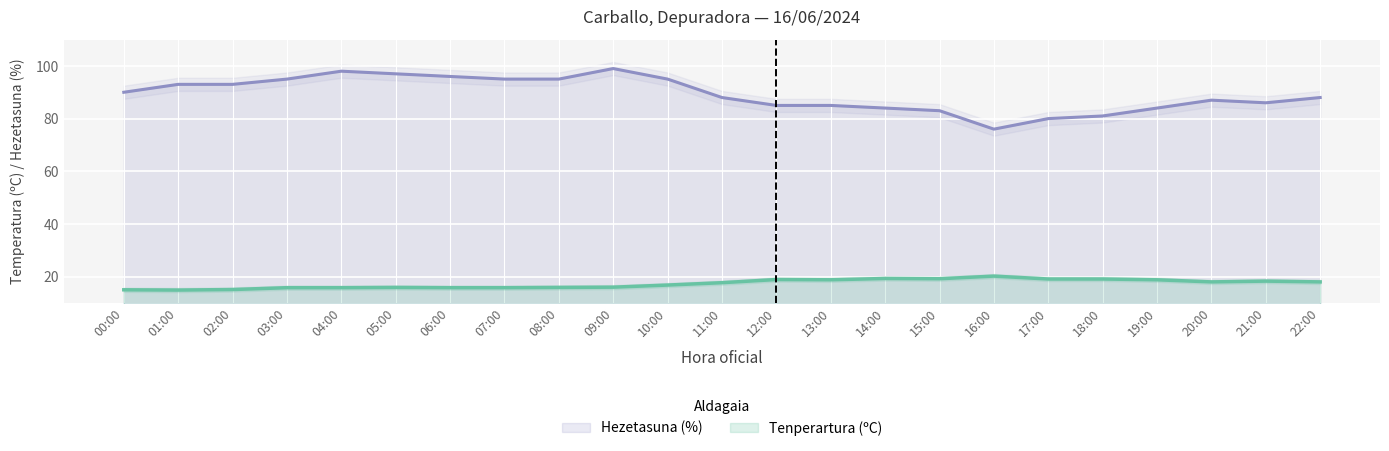

How many data points in Hezetasuna (%) are less than 88?

10